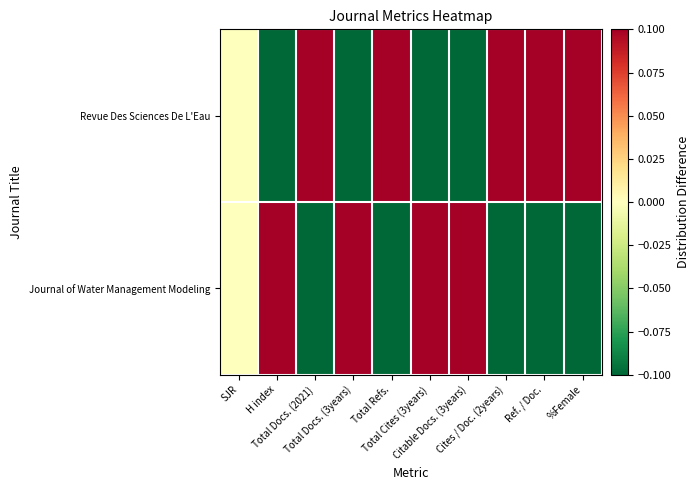

What is the minimum value shown in the chart?

-0.1